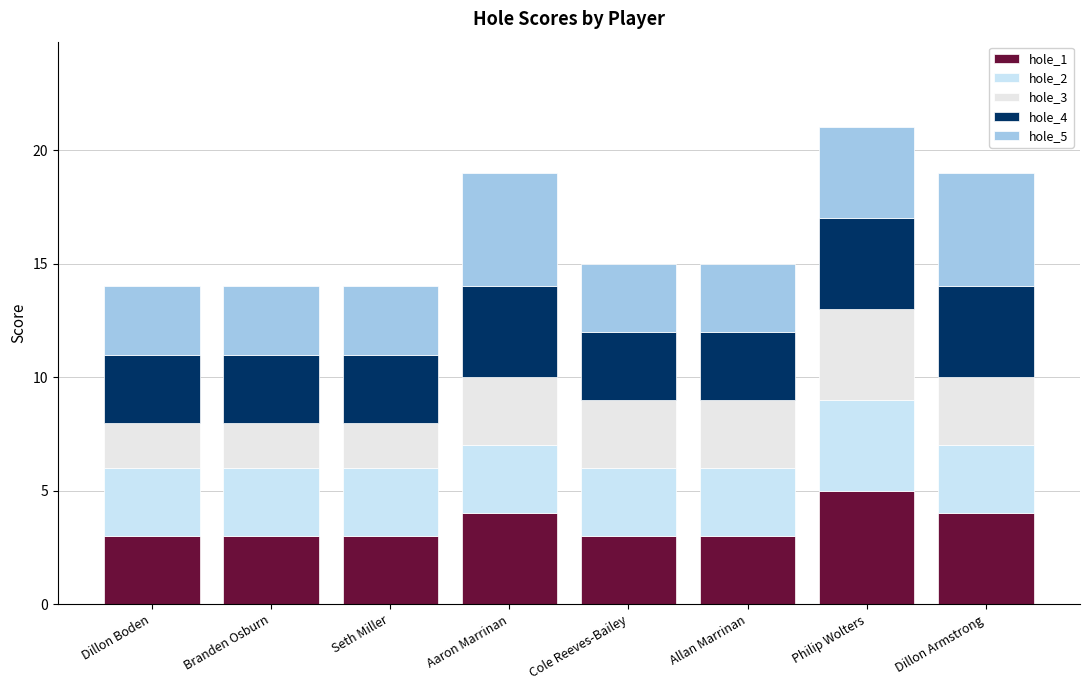

What is the label of the 3rd bar from the left?

Seth Miller